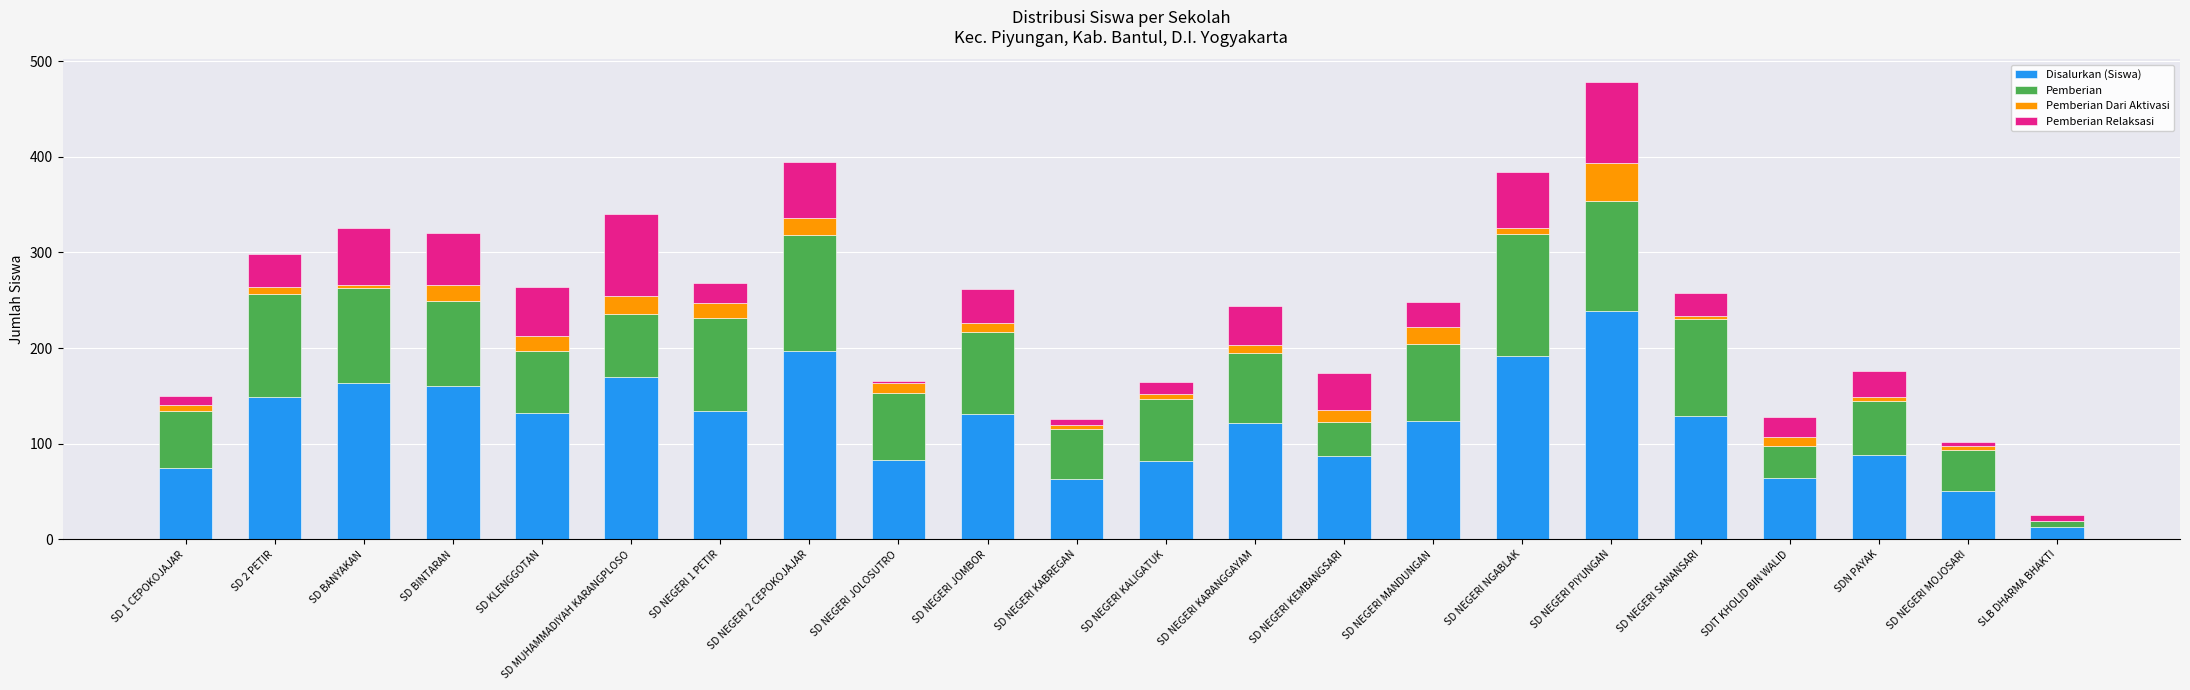

At which label does Disalurkan (Siswa) reach its peak?

SD NEGERI PIYUNGAN